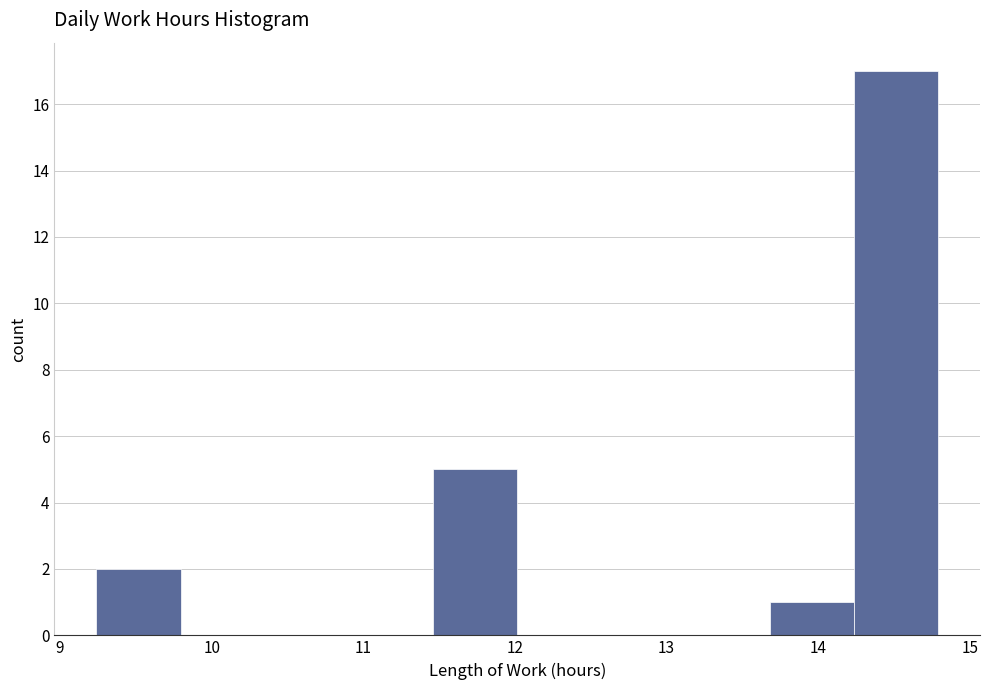

Over which range of the x-axis is the bar tallest?

14.2 to 14.8